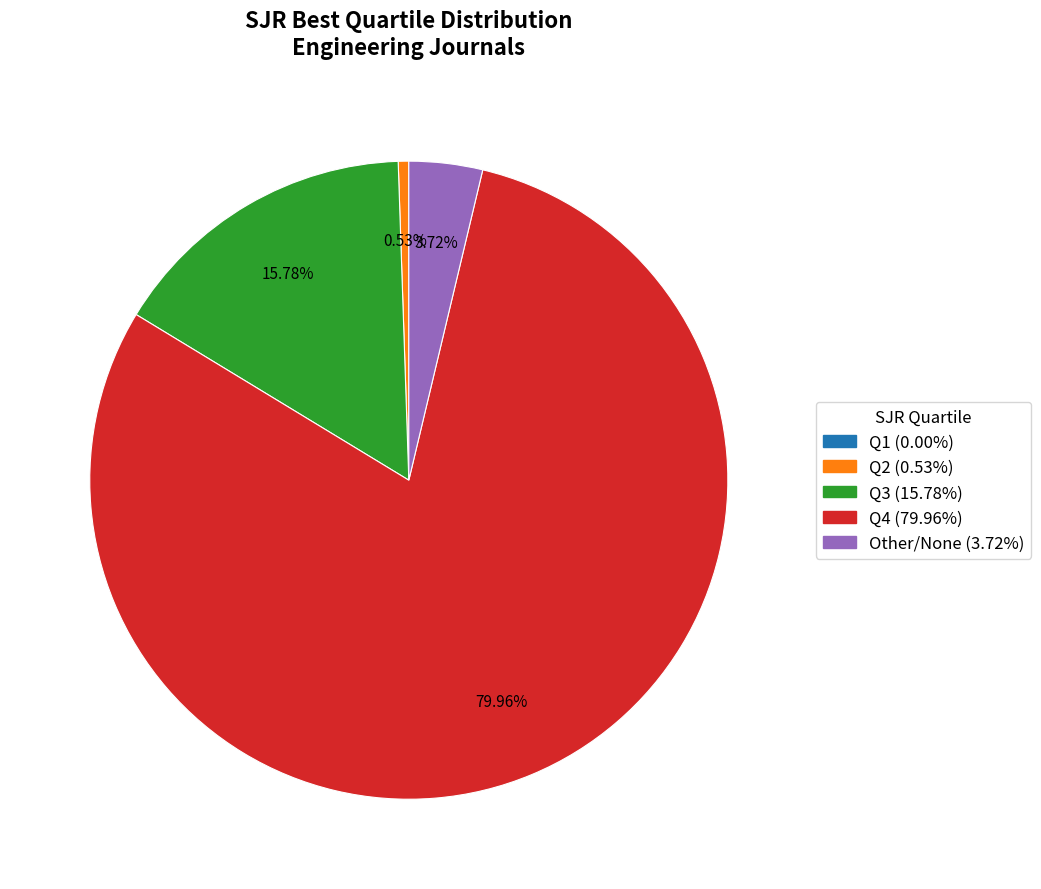

Does any single category account for the majority?

Yes